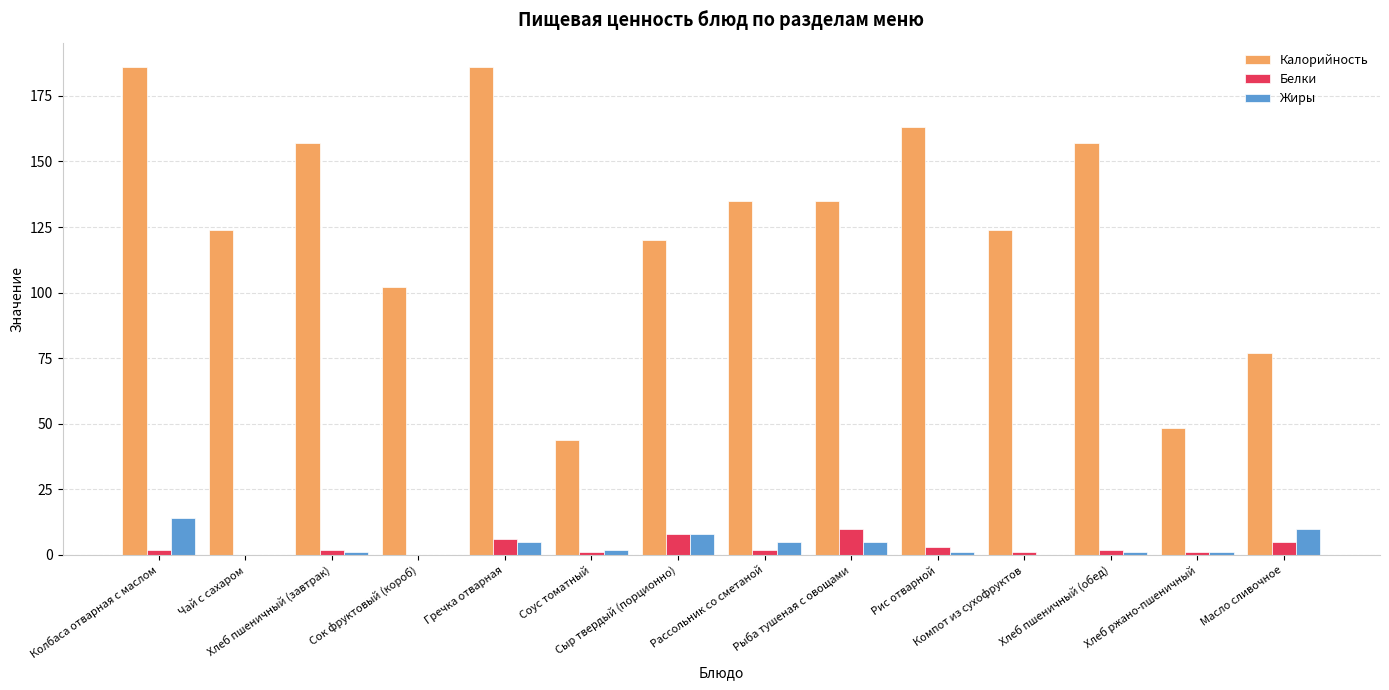

Which series has the largest total across all categories?

Калорийность